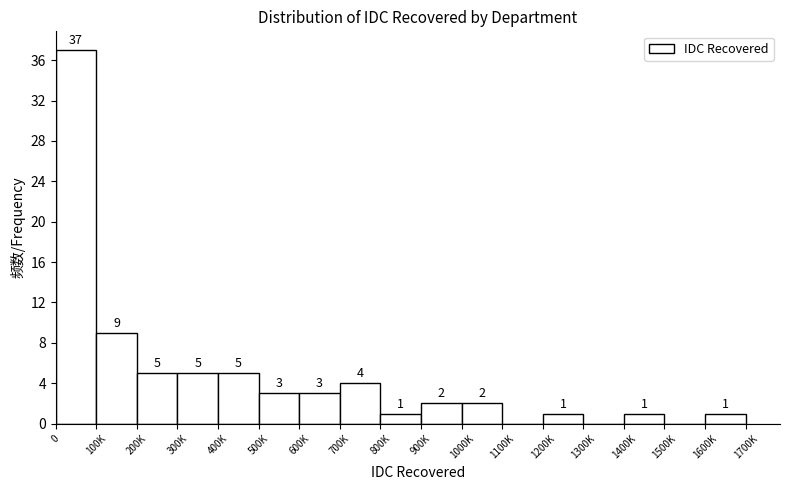

Reading right to left, list all the values displayed in this chart.

1600K=1	1500K=0	1400K=1	1300K=0	1200K=1	1100K=0	1000K=2	900K=2	800K=1	700K=4	600K=3	500K=3	400K=5	300K=5	200K=5	100K=9	0=37